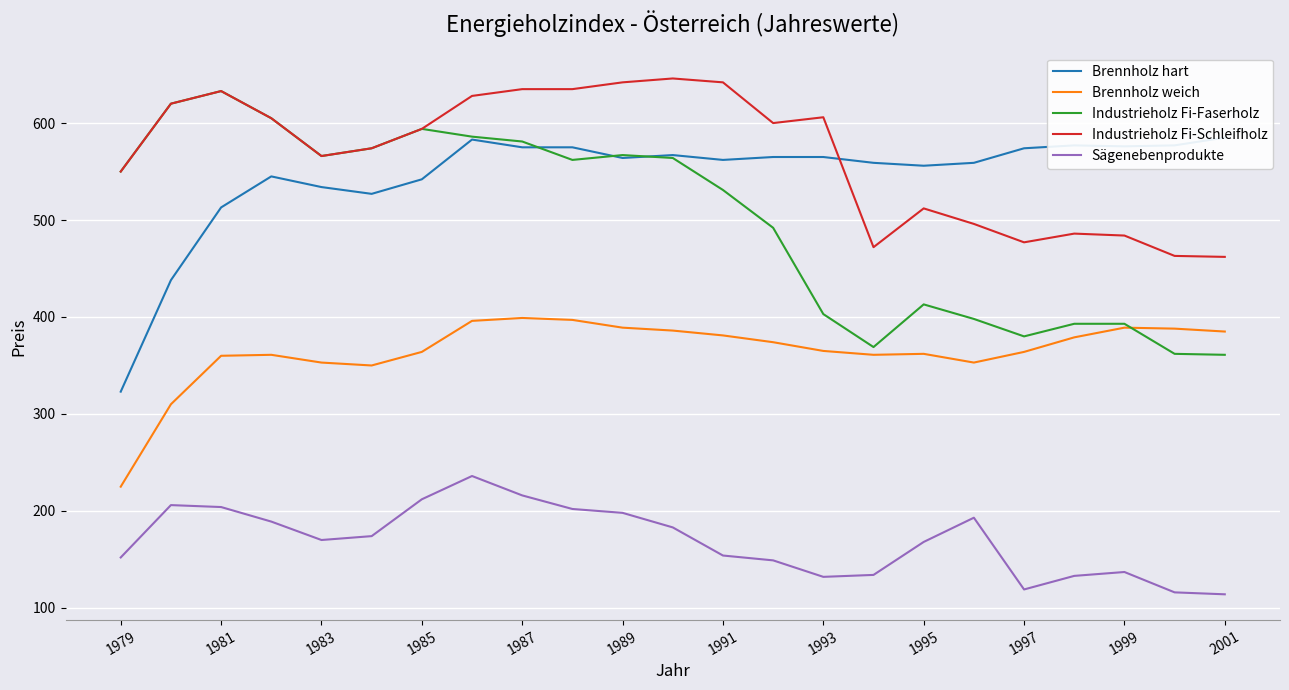

Does the chart display data point markers on the line(s)?

No